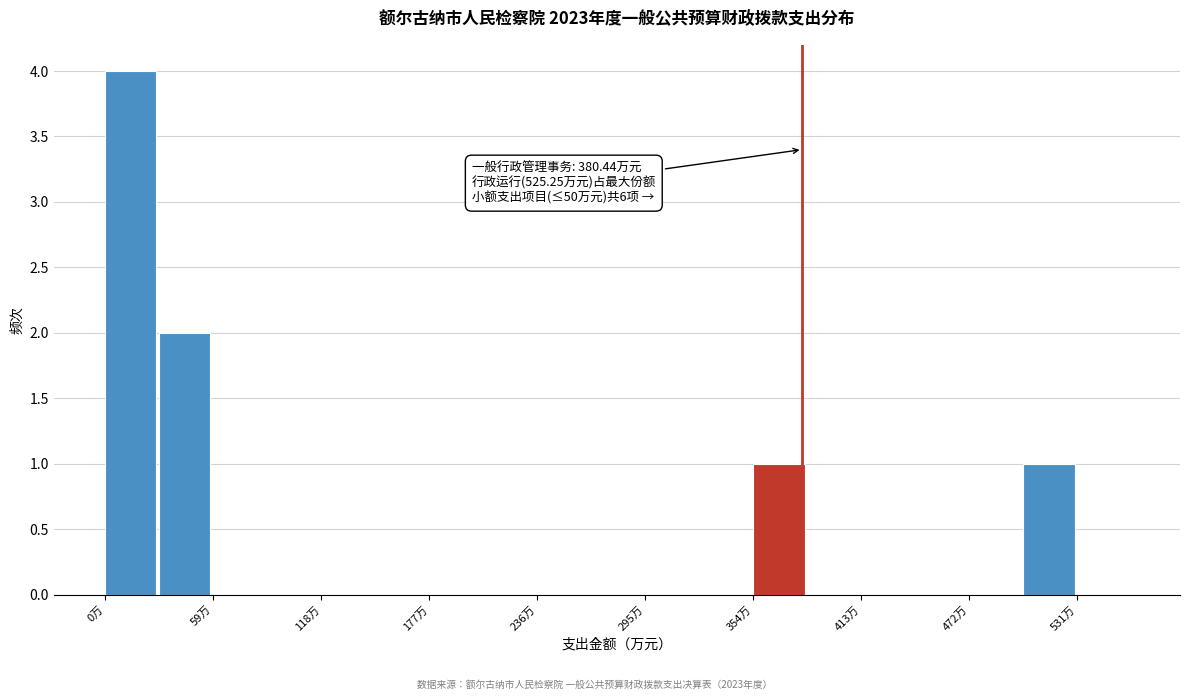

Read against the x-axis, roughly where is the centre of the tallest bar?

10